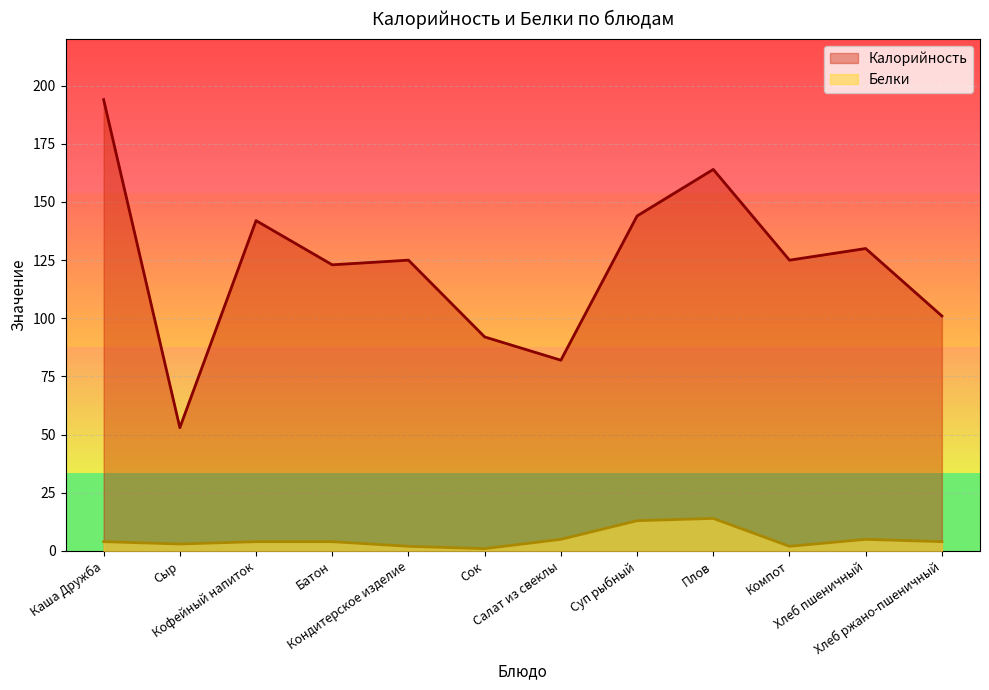

What is the label of the 2nd point from the left?

Сыр